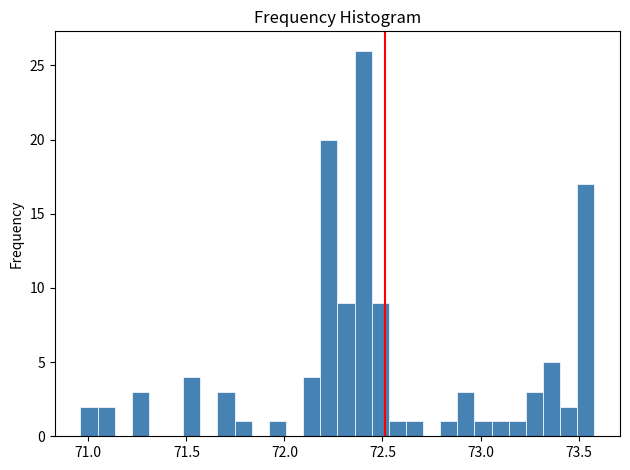

Around what value on the x-axis is the tallest bar? Give the approximate position of its centre, as read against the axis.

72.40